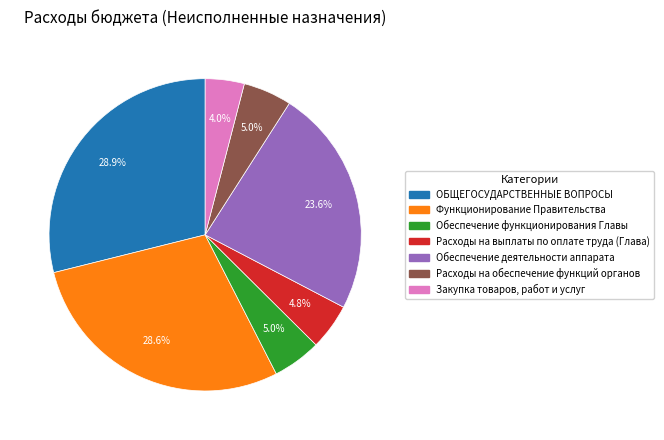

Which has a higher value, Обеспечение деятельности аппарата or Расходы на выплаты по оплате труда (Глава)?

Обеспечение деятельности аппарата